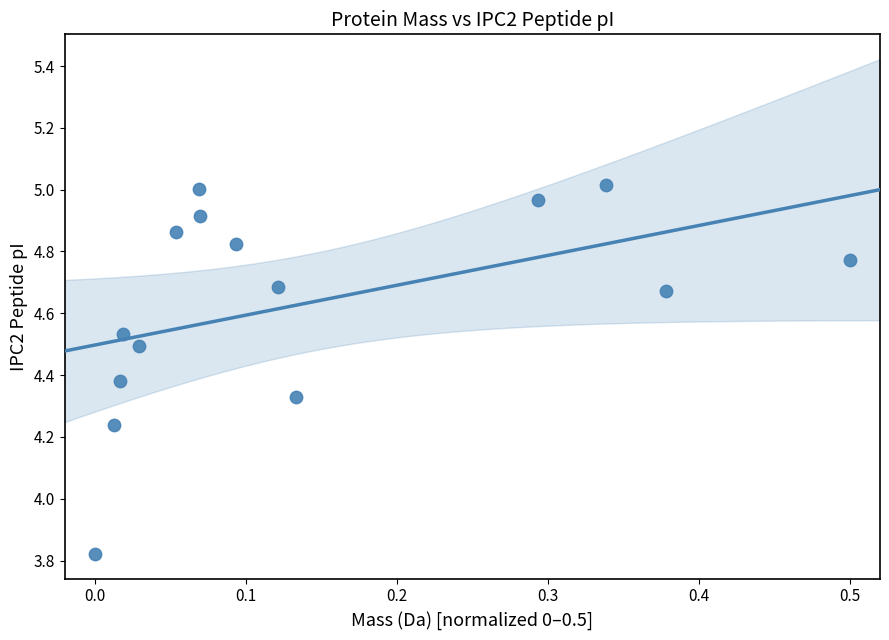

What is the range of X values (max minus min)?

0.5